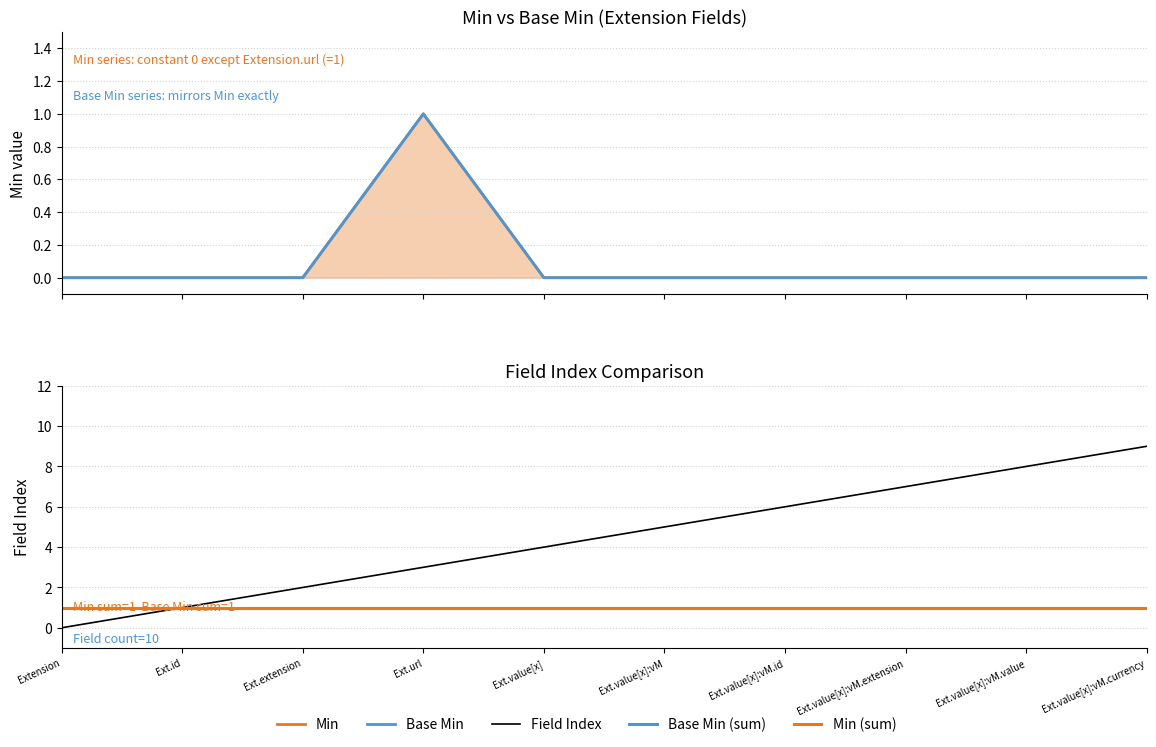

What is the sum of the Min values at Ext.value[x]:vM.value and Ext.url?

1